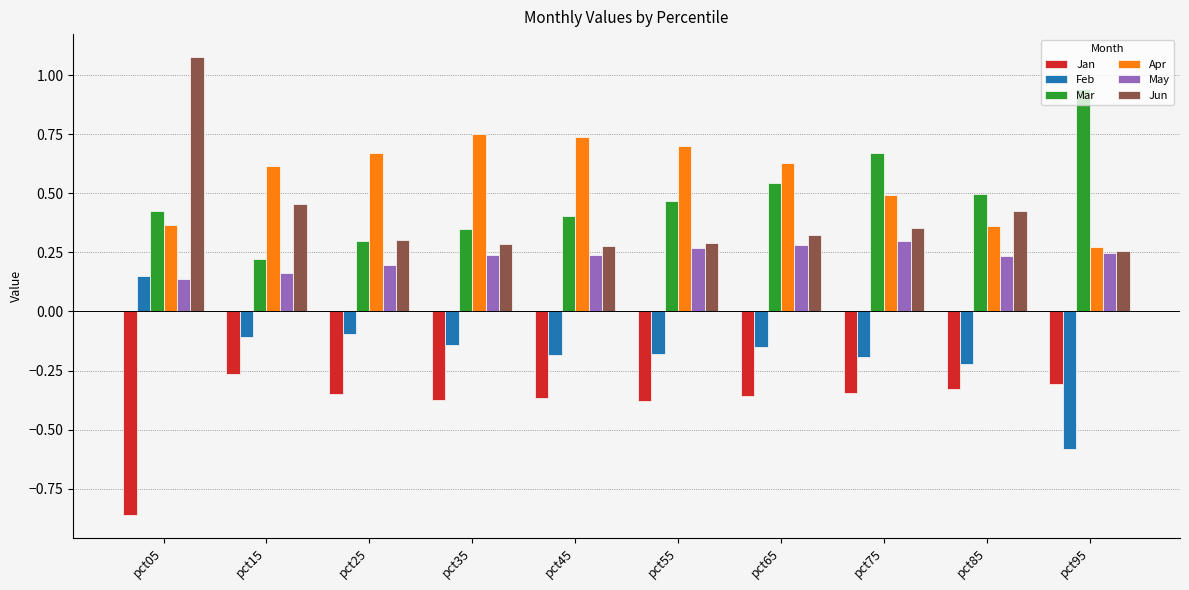

What is the difference between the highest and lowest values at pct05?

1.9